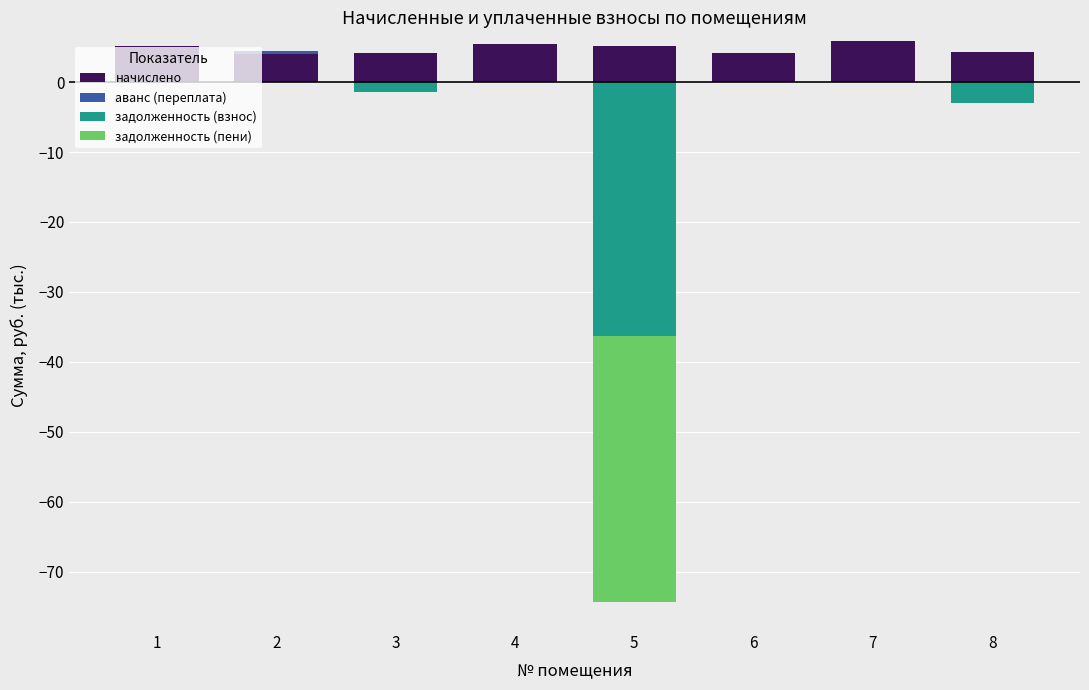

What is the highest value of the аванс (переплата) series?

0.4